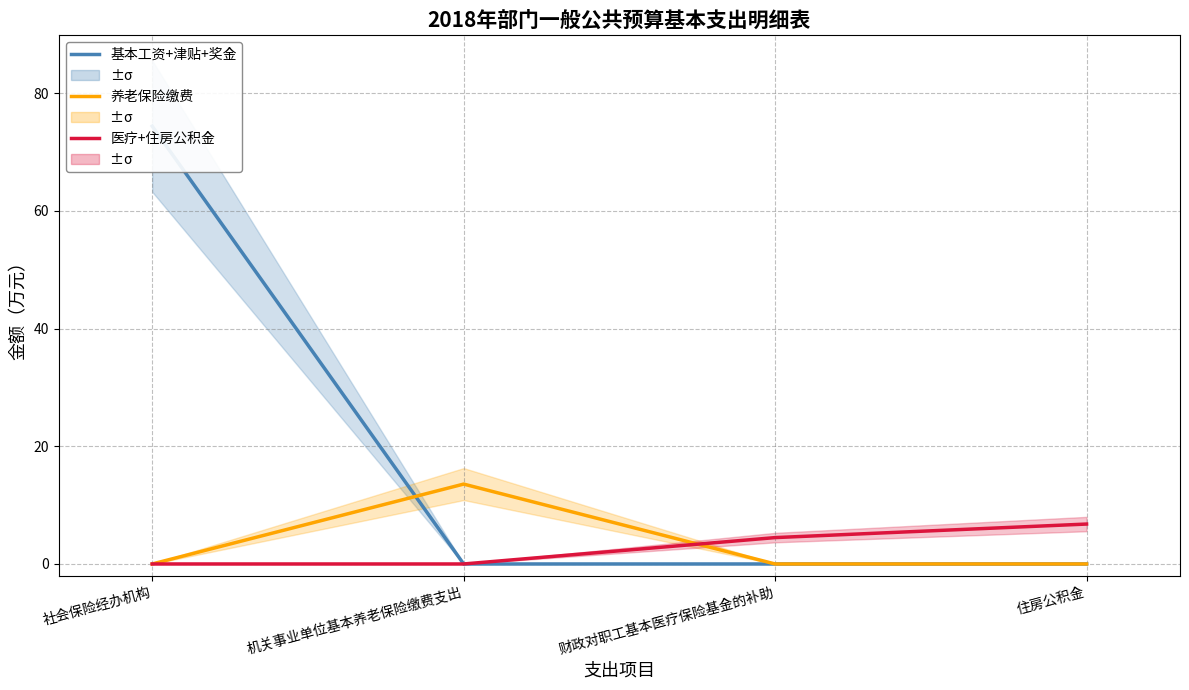

Which category has the lowest value in the 养老保险缴费 series?

社会保险经办机构